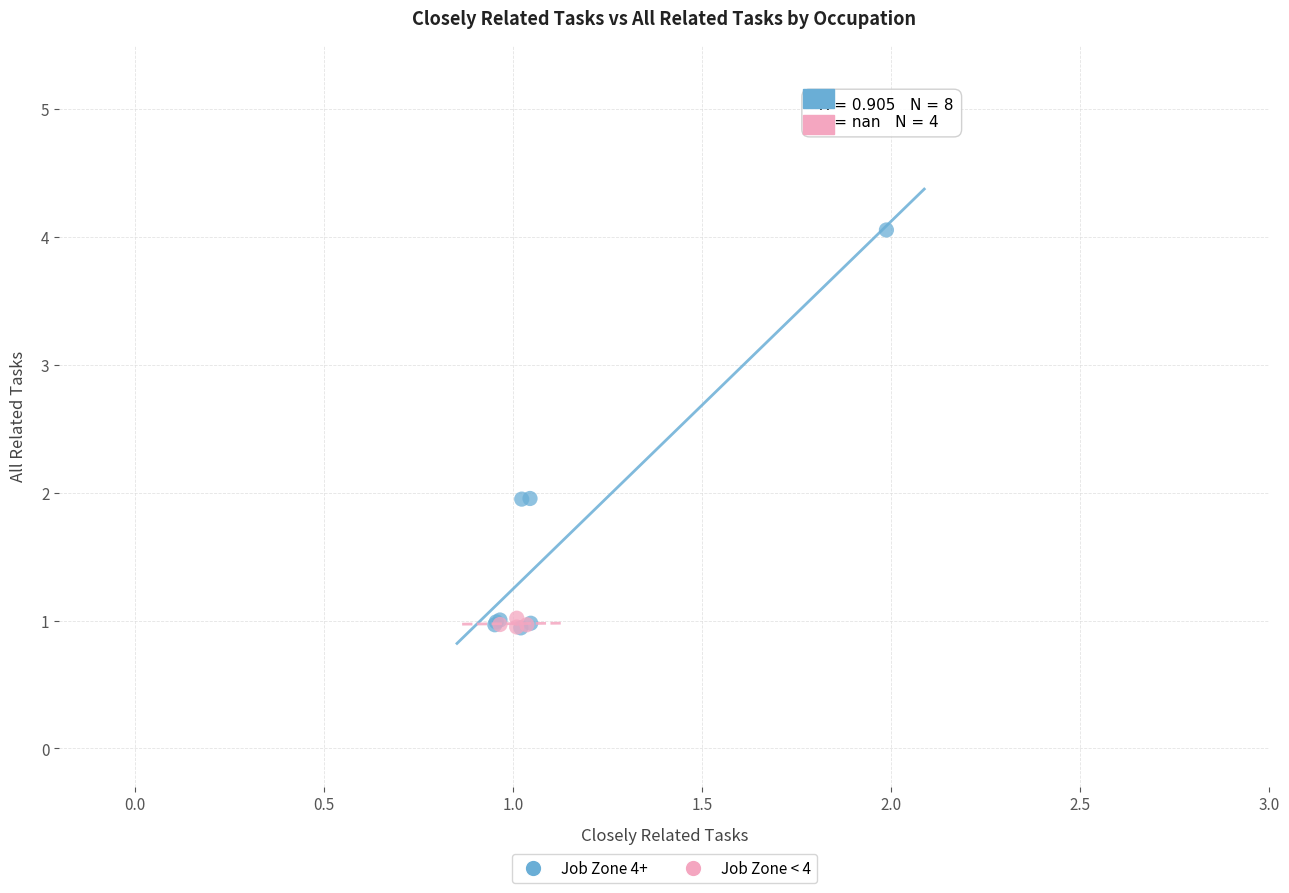

Which series has the widest spread of Y values?

Job Zone 4+